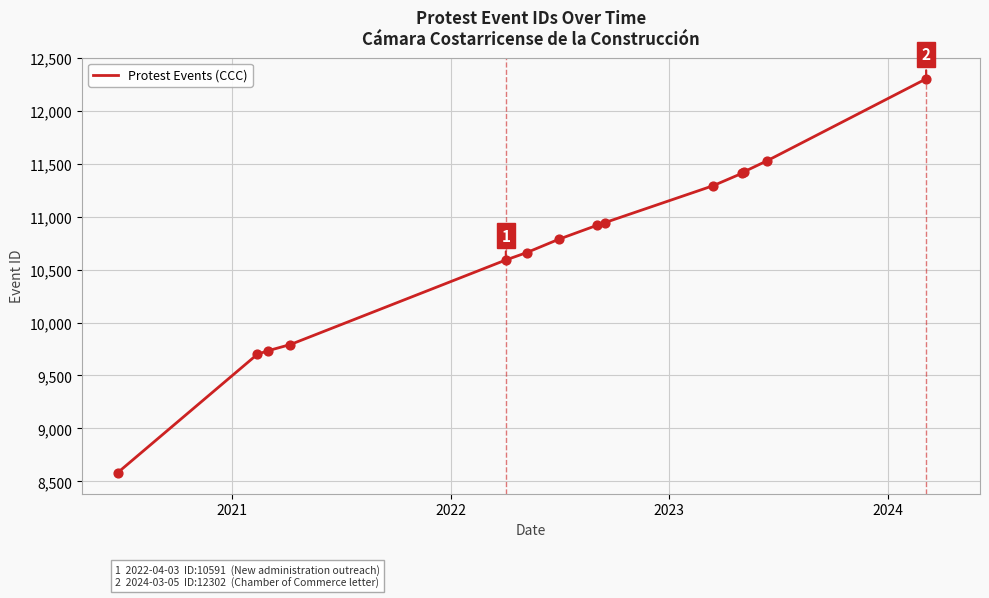

What is the difference between the maximum and minimum values?

3719